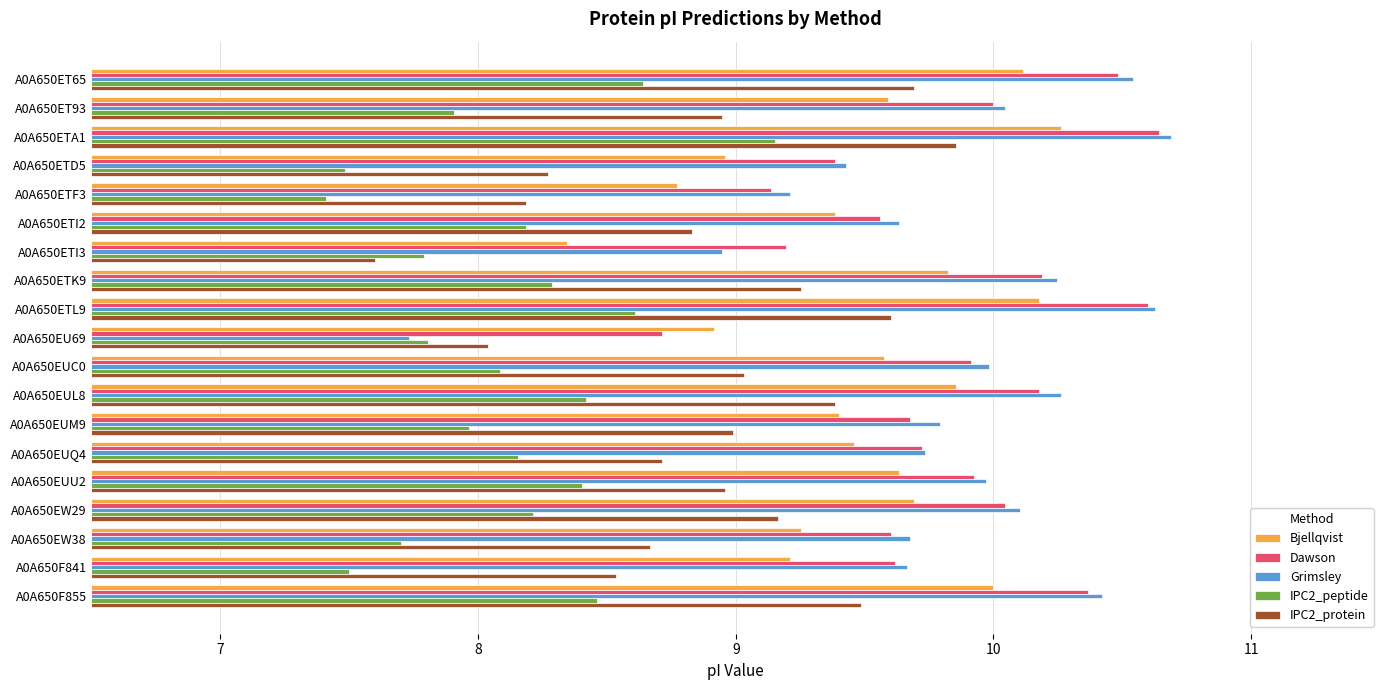

True or false: Grimsley has a value of 16.5 at A0A650ETK9.

False